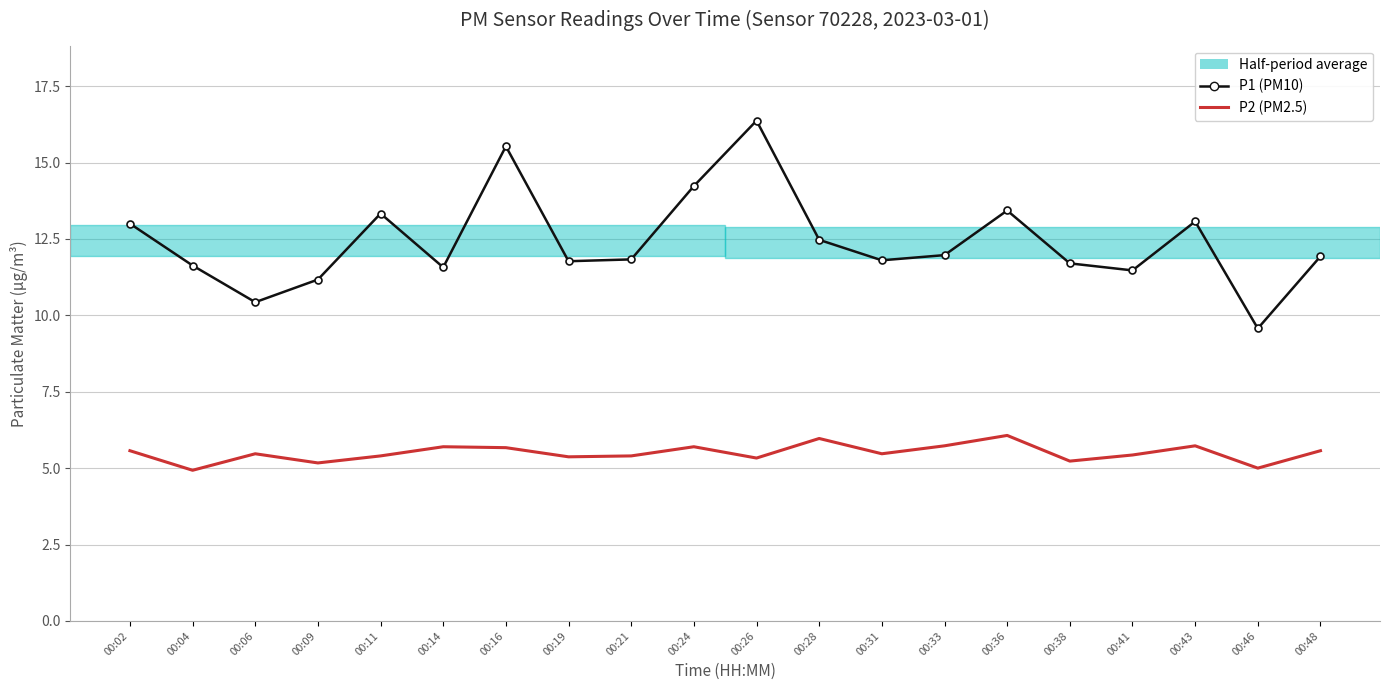

At which label does P1 (PM10) reach its peak?

00:26